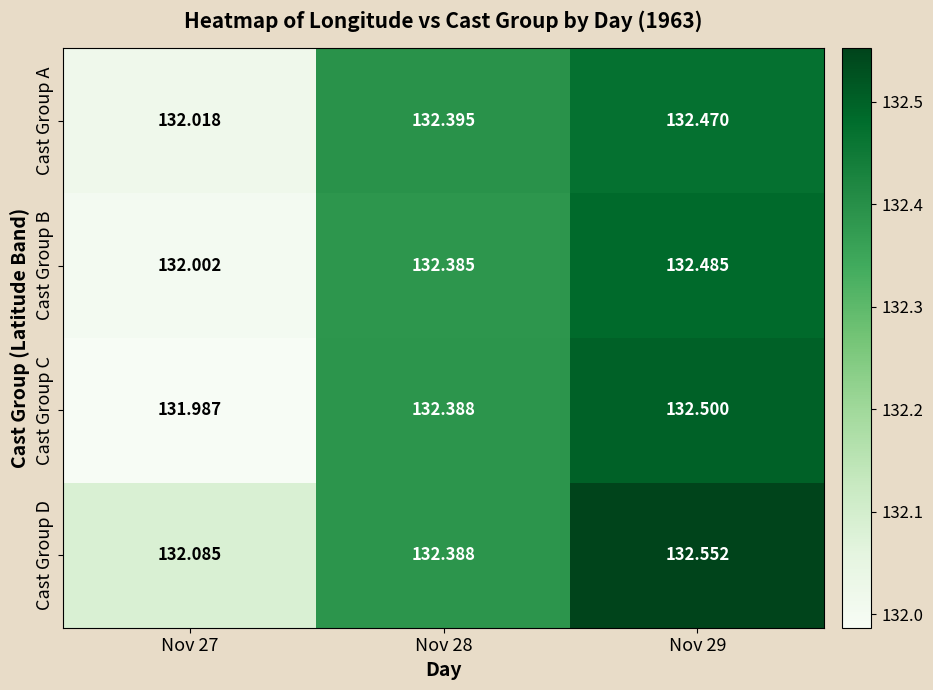

Which series has the widest spread of values?

Cast Group C